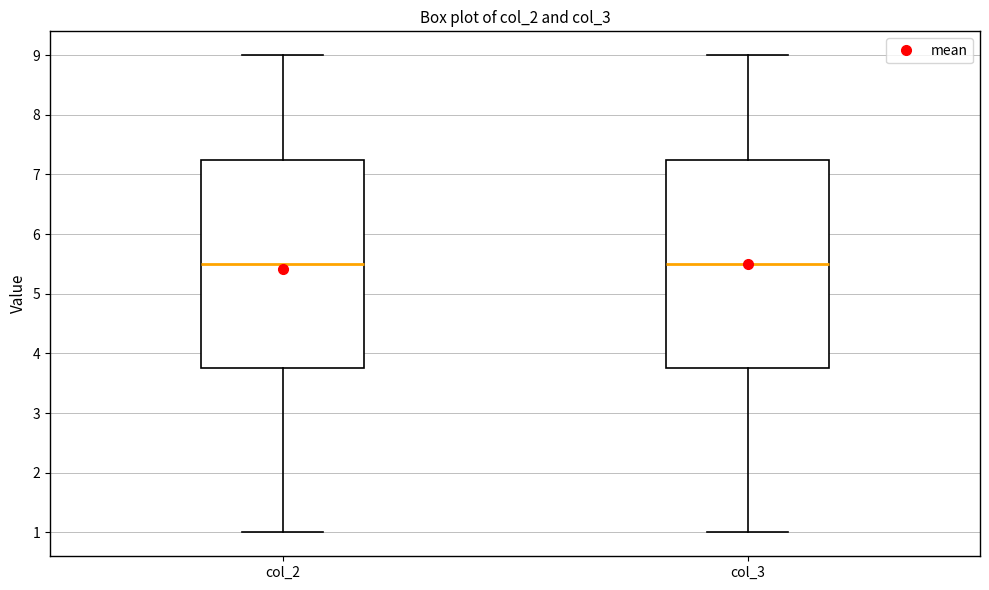

Reading left to right, transcribe this box plot: for each box, give where its median line is, the range the box spans, and where its two whiskers end, as read against the y-axis. The values are not printed on the chart, so give them approximately, as read against the axis.

col_2: median 5.5, box 3.8 to 7.3, whiskers 1.0 to 9.0
col_3: median 5.5, box 3.8 to 7.3, whiskers 1.0 to 9.0